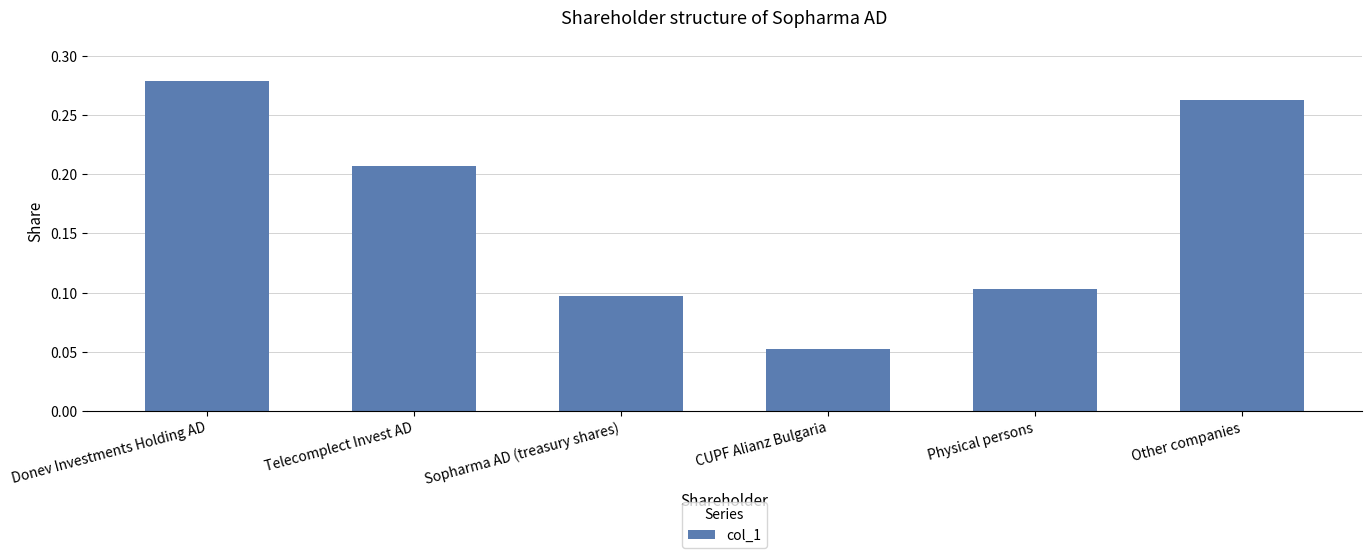

Where is the data nearest to the value 0?

CUPF Alianz Bulgaria